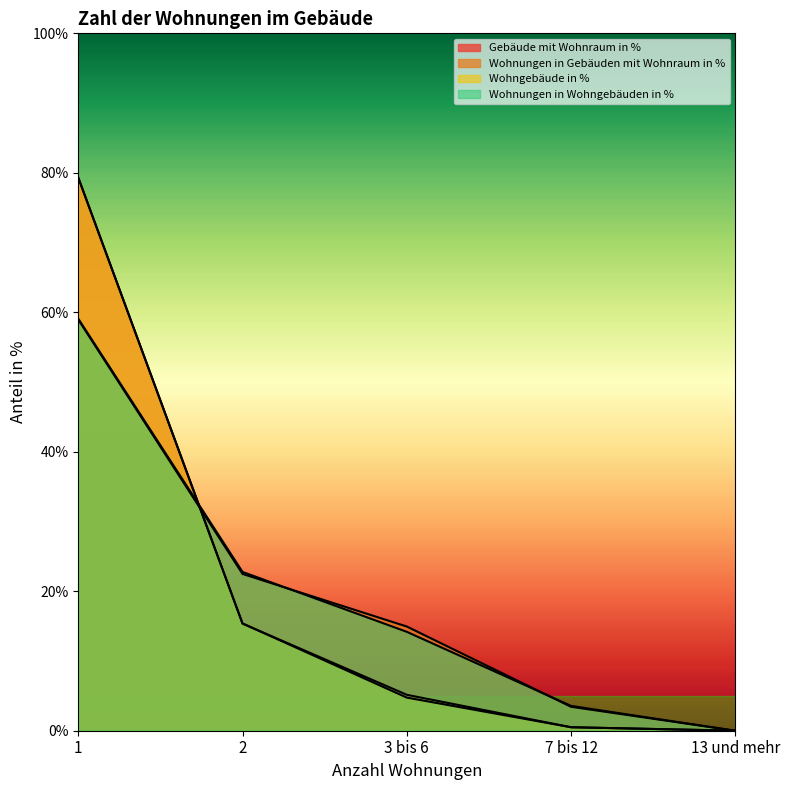

How many series are shown in this chart?

4